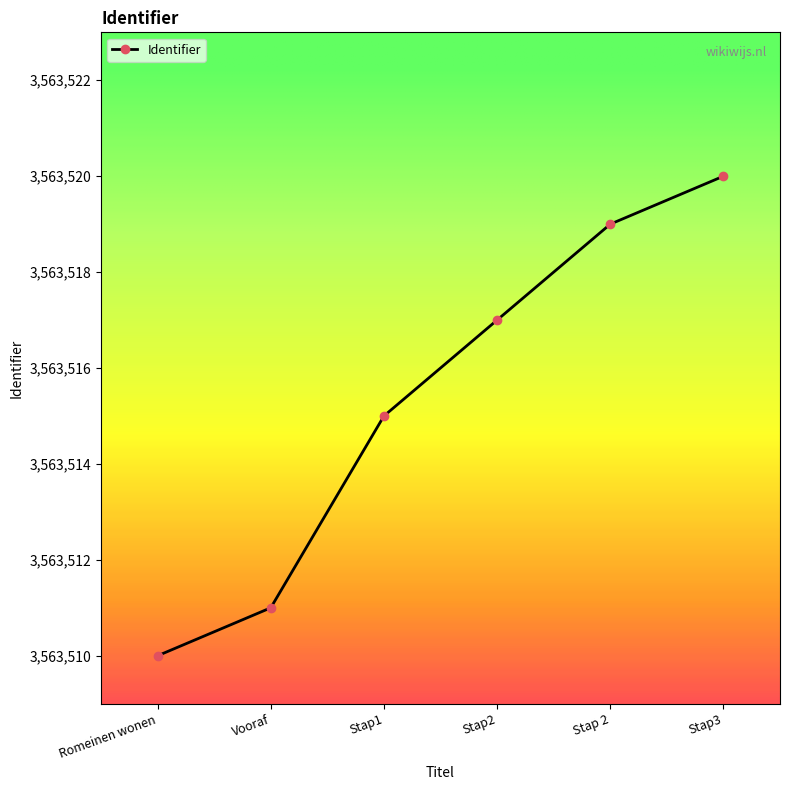

List the labels in order of value, smallest first.

Romeinen wonen, Vooraf, Stap1, Stap2, Stap 2, Stap3